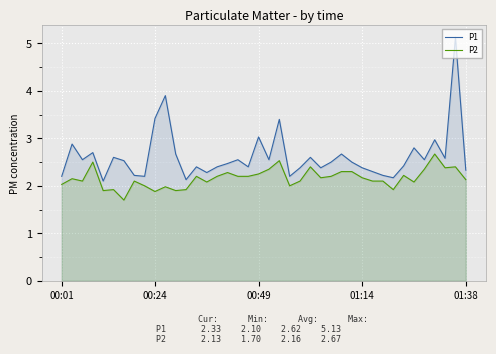

What is the minimum value for P1?

2.1